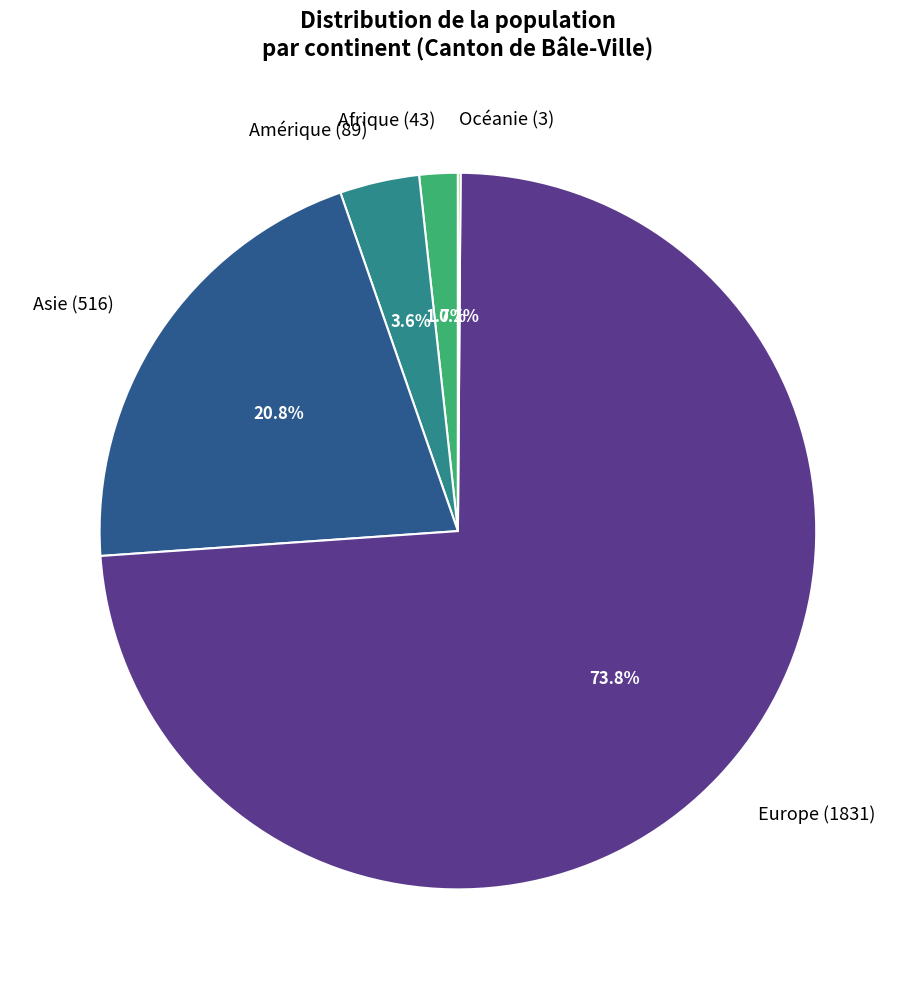

To the nearest percent, what is the difference between the largest and smallest slice percentages?

74%